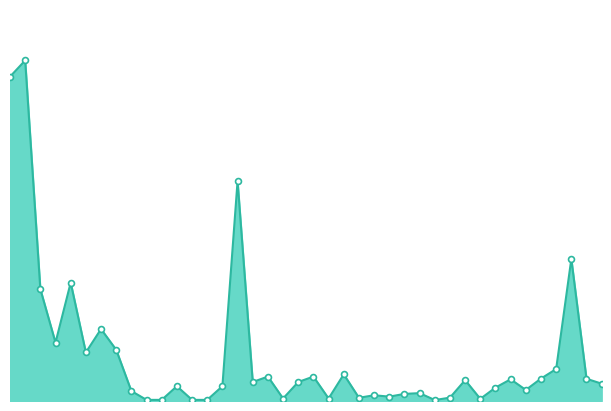

How many lines are shown in the chart?

1